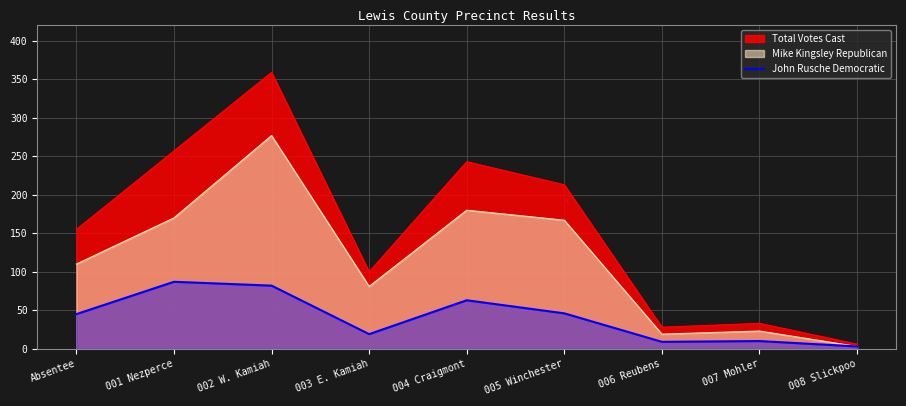

Which category has the lowest value across all series?

008 Slickpoo